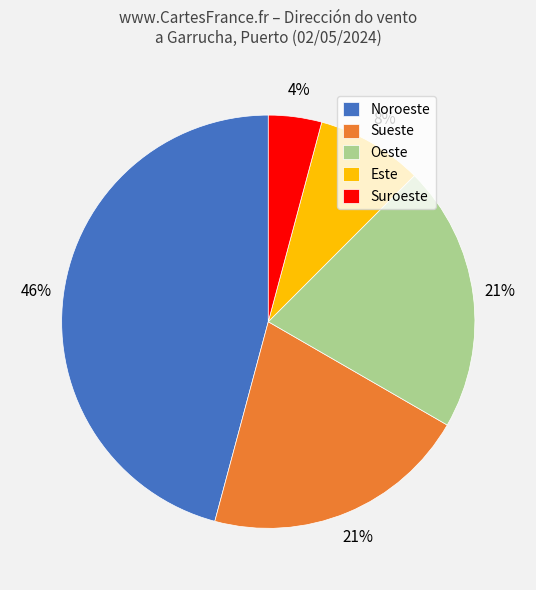

To the nearest percent, what percentage of the pie is Oeste?

21%